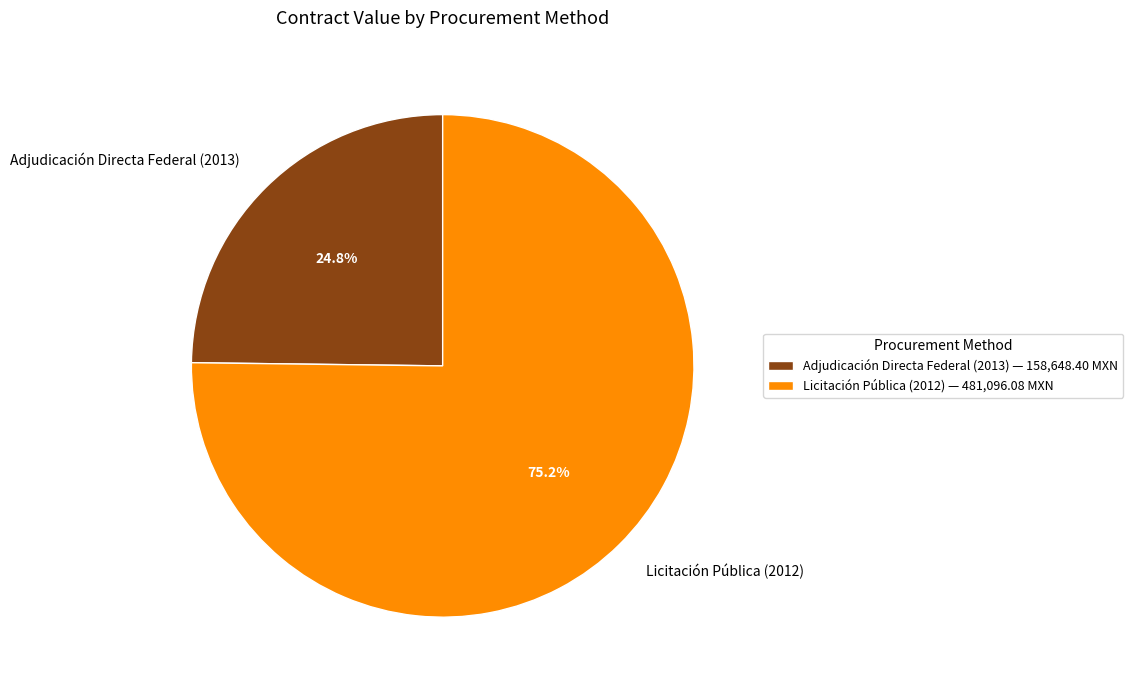

How many slices are in this pie chart?

2